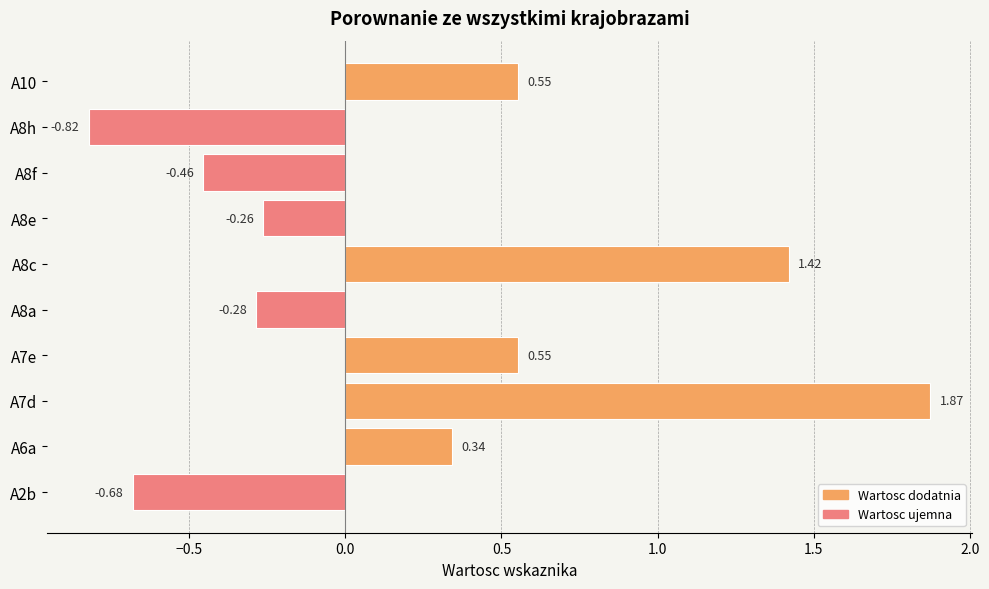

How many positive values are there?

5